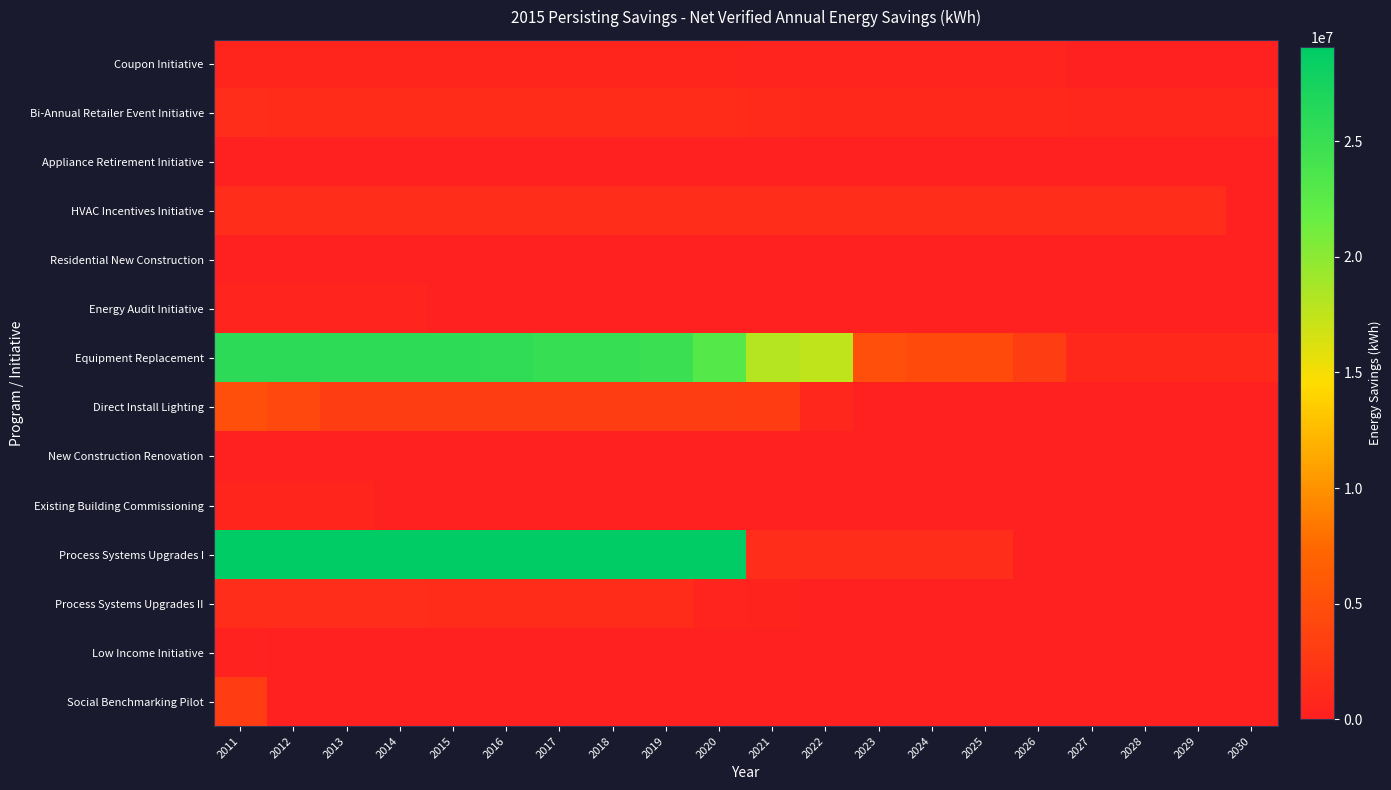

Reading left to right, what are all the values shown in this chart?

Coupon Initiative: 2011=585232	2012=580190	2013=580190	2014=580190	2015=580190	2016=580190	2017=580190	2018=580033	2019=580033	2020=580033	2021=518769	2022=516204	2023=516204	2024=515276	2025=515276	2026=515003	2027=202745	2028=202745	2029=202745	2030=202745
Bi-Annual Retailer Event Initiative: 2011=1375807	2012=1328446	2013=1328446	2014=1328446	2015=1328446	2016=1328446	2017=1328446	2018=1328446	2019=1328446	2020=1328446	2021=1178266	2022=1018592	2023=1018592	2024=1018592	2025=1018592	2026=1018592	2027=686140	2028=686140	2029=686140	2030=686140
Appliance Retirement Initiative: 2011=86849	2012=86849	2013=86849	2014=86432	2015=47616	2016=0	2017=0	2018=0	2019=0	2020=0	2021=0	2022=0	2023=0	2024=0	2025=0	2026=0	2027=0	2028=0	2029=0	2030=0
HVAC Incentives Initiative: 2011=1477035	2012=1477035	2013=1477035	2014=1477035	2015=1477035	2016=1477035	2017=1477035	2018=1477035	2019=1477035	2020=1477035	2021=1477035	2022=1477035	2023=1477035	2024=1477035	2025=1477035	2026=1477035	2027=1477035	2028=1477035	2029=1399353	2030=0
Residential New Construction: 2011=219469	2012=219469	2013=219469	2014=219469	2015=219469	2016=219469	2017=219469	2018=219469	2019=219469	2020=219469	2021=219469	2022=219469	2023=219469	2024=219469	2025=219469	2026=219469	2027=219469	2028=219469	2029=219469	2030=219469
Energy Audit Initiative: 2011=499499	2012=499499	2013=499499	2014=499499	2015=0	2016=0	2017=0	2018=0	2019=0	2020=0	2021=0	2022=0	2023=0	2024=0	2025=0	2026=0	2027=0	2028=0	2029=0	2030=0
Equipment Replacement: 2011=25824643	2012=25824643	2013=25697363	2014=25696945	2015=25696945	2016=25676804	2017=25138822	2018=25138822	2019=24860563	2020=23036754	2021=18023880	2022=17534117	2023=4990062	2024=4433065	2025=4433065	2026=3096171	2027=972236	2028=972236	2029=972236	2030=972236
Direct Install Lighting: 2011=4901161	2012=4211758	2013=3148129	2014=3146287	2015=3146287	2016=3146287	2017=3146287	2018=3146287	2019=3146287	2020=3146287	2021=3000236	2022=829290	2023=0	2024=0	2025=0	2026=0	2027=0	2028=0	2029=0	2030=0
New Construction Renovation: 2011=58323	2012=58323	2013=58323	2014=58323	2015=58323	2016=58323	2017=58323	2018=58323	2019=58323	2020=58323	2021=58323	2022=58323	2023=58323	2024=58323	2025=29414	2026=0	2027=0	2028=0	2029=0	2030=0
Existing Building Commissioning: 2011=596676	2012=596676	2013=596676	2014=0	2015=0	2016=0	2017=0	2018=0	2019=0	2020=0	2021=0	2022=0	2023=0	2024=0	2025=0	2026=0	2027=0	2028=0	2029=0	2030=0
Process Systems Upgrades I: 2011=29092220	2012=29092220	2013=29092220	2014=29092220	2015=29092220	2016=29092220	2017=29092220	2018=29092220	2019=29092220	2020=29092220	2021=1377500	2022=1377500	2023=1377500	2024=1377500	2025=1377500	2026=0	2027=0	2028=0	2029=0	2030=0
Process Systems Upgrades II: 2011=1382502	2012=1382502	2013=1382502	2014=1382502	2015=1358635	2016=1320160	2017=1320160	2018=1312773	2019=1299574	2020=528341	2021=442298	2022=80814	2023=2948	2024=2948	2025=2948	2026=0	2027=0	2028=0	2029=0	2030=0
Low Income Initiative: 2011=237547	2012=185413	2013=176726	2014=169475	2015=169475	2016=169475	2017=166931	2018=166831	2019=86294	2020=85862	2021=81001	2022=80388	2023=79825	2024=79825	2025=8230	2026=8134	2027=8134	2028=8134	2029=8134	2030=8134
Social Benchmarking Pilot: 2011=2978654	2012=0	2013=0	2014=0	2015=0	2016=0	2017=0	2018=0	2019=0	2020=0	2021=0	2022=0	2023=0	2024=0	2025=0	2026=0	2027=0	2028=0	2029=0	2030=0